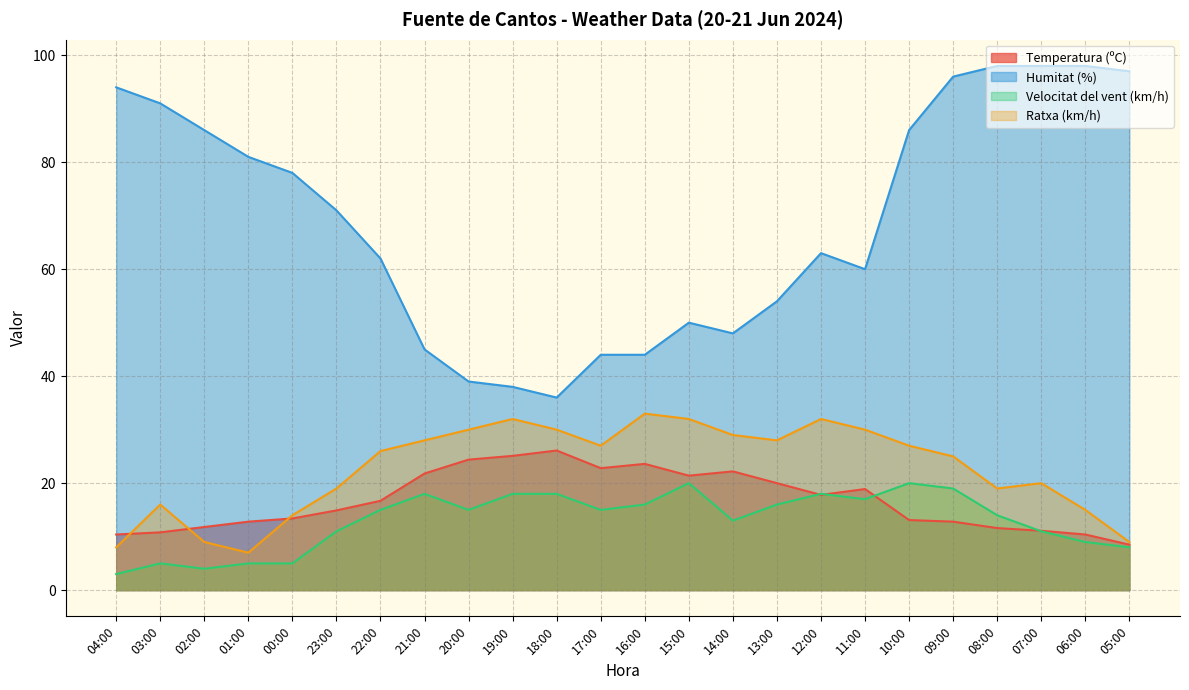

How many values in the Velocitat del vent (km/h) series exceed 15?

10